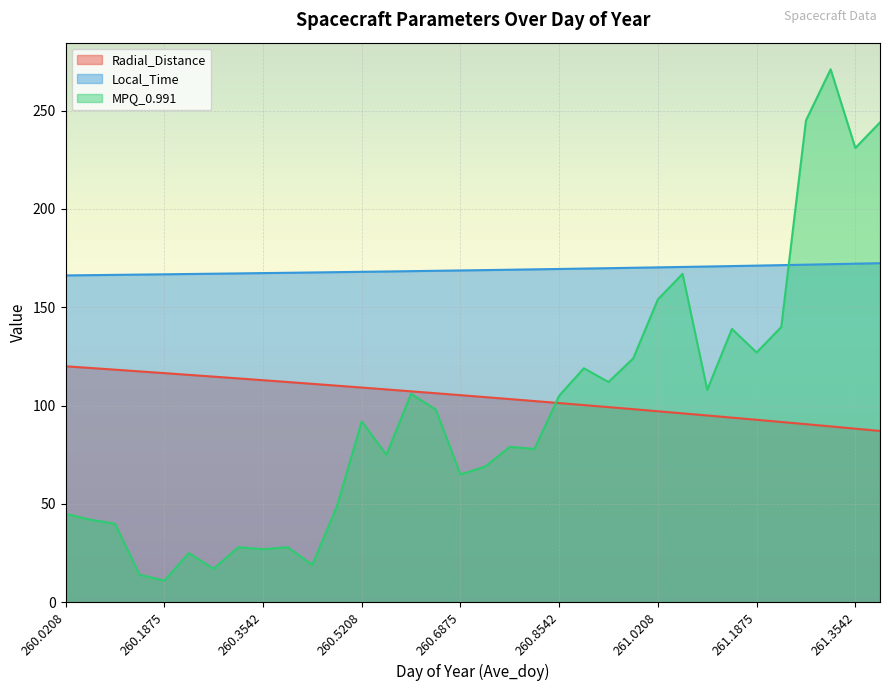

What is the highest value of the Local_Time series?

172.4